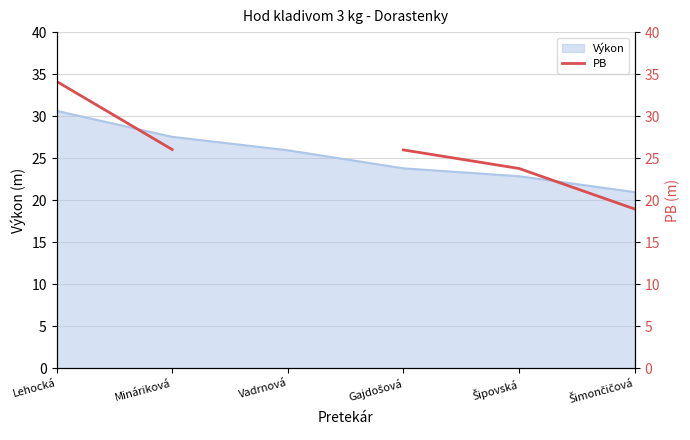

At which category does the chart reach its peak across all series?

Lehocká